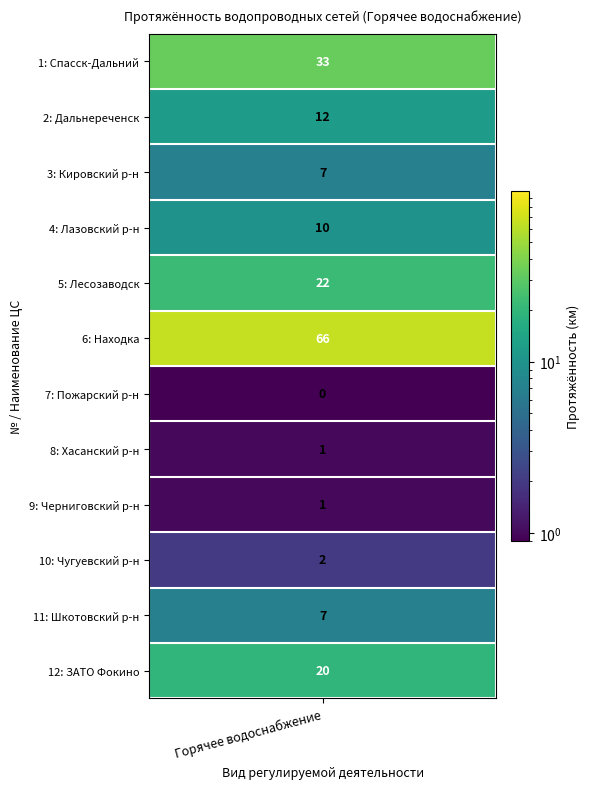

What is the difference between the maximum and minimum values?

66